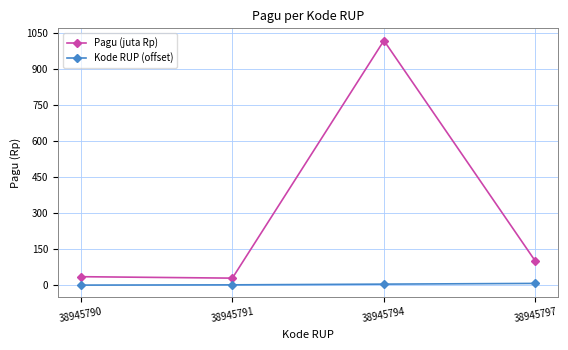

What is the maximum value shown in the chart?

1020